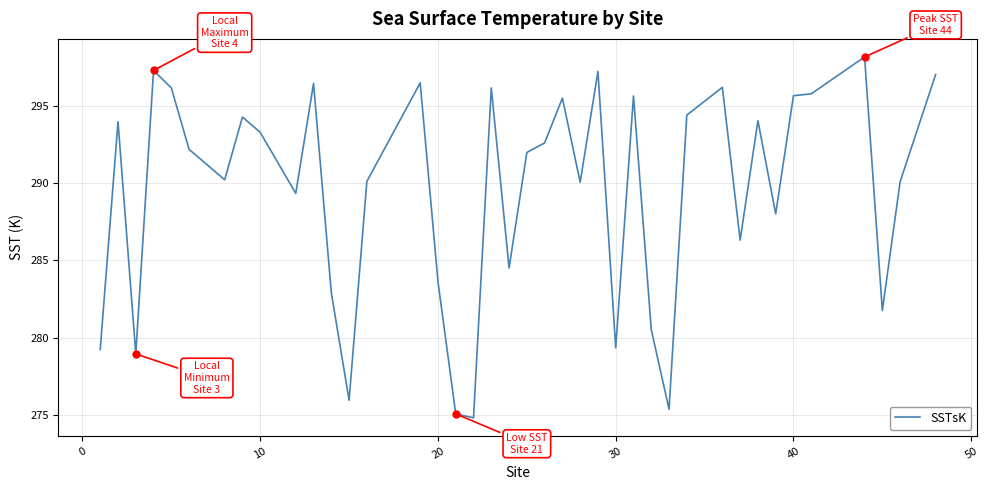

What is the difference between the maximum and minimum values?

23.3